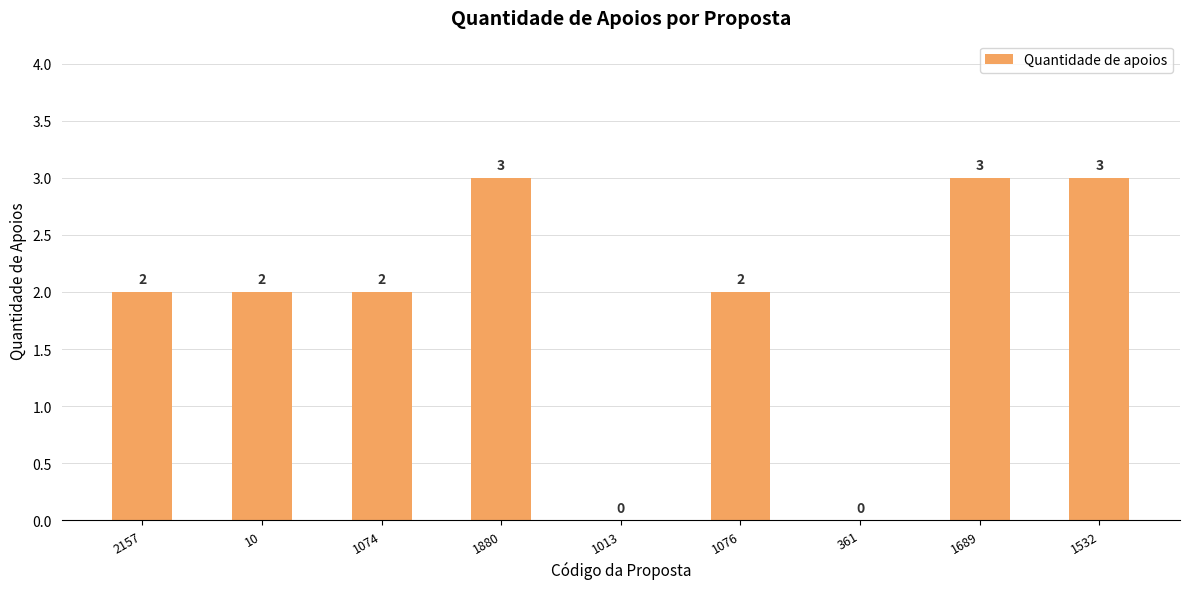

Reading right to left, list all the values displayed in this chart.

1532=3	1689=3	361=0	1076=2	1013=0	1880=3	1074=2	10=2	2157=2